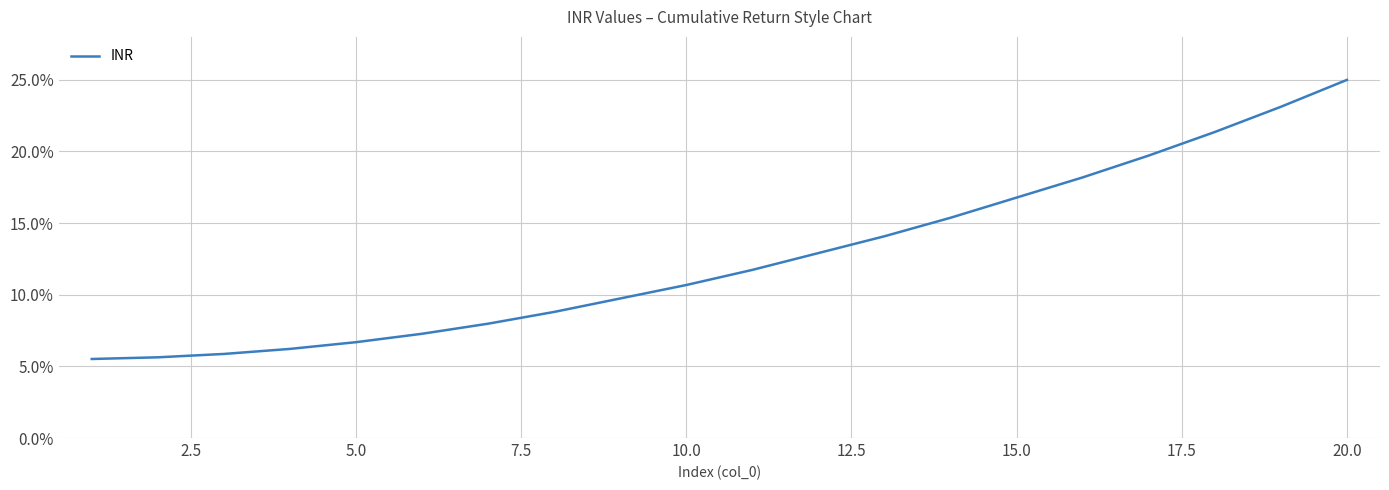

Reading right to left, extract all data points from this chart.

25.0	23.1	21.4	19.7	18.2	16.8	15.4	14.1	12.9	11.7	10.7	9.7	8.8	8.0	7.3	6.7	6.2	5.9	5.6	5.5